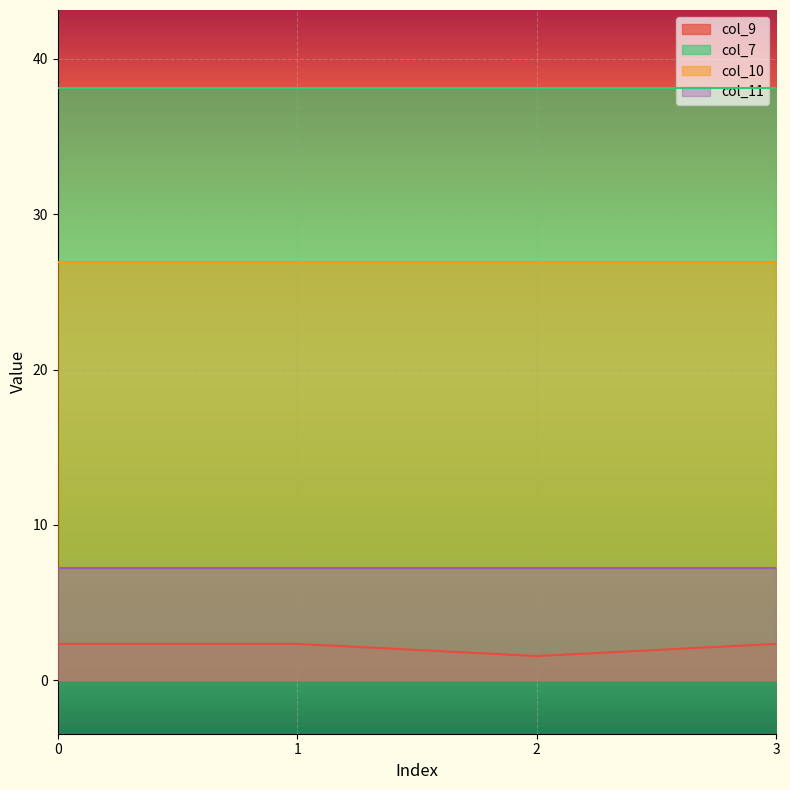

Is it true that col_10 equals 26.9 at 2?

True